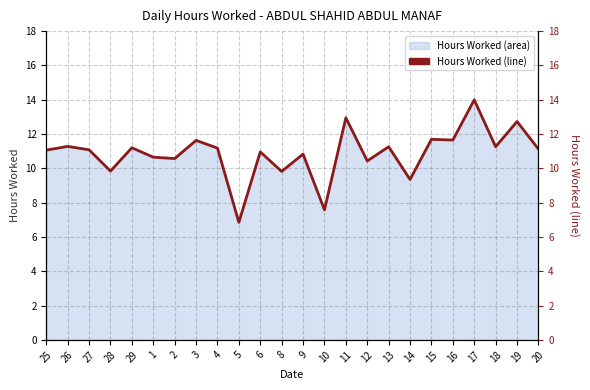

List the labels in order of value, largest first.

17, 11, 19, 15, 16, 3, 26, 13, 18, 29, 4, 20, 27, 25, 6, 9, 1, 2, 12, 28, 8, 14, 10, 5